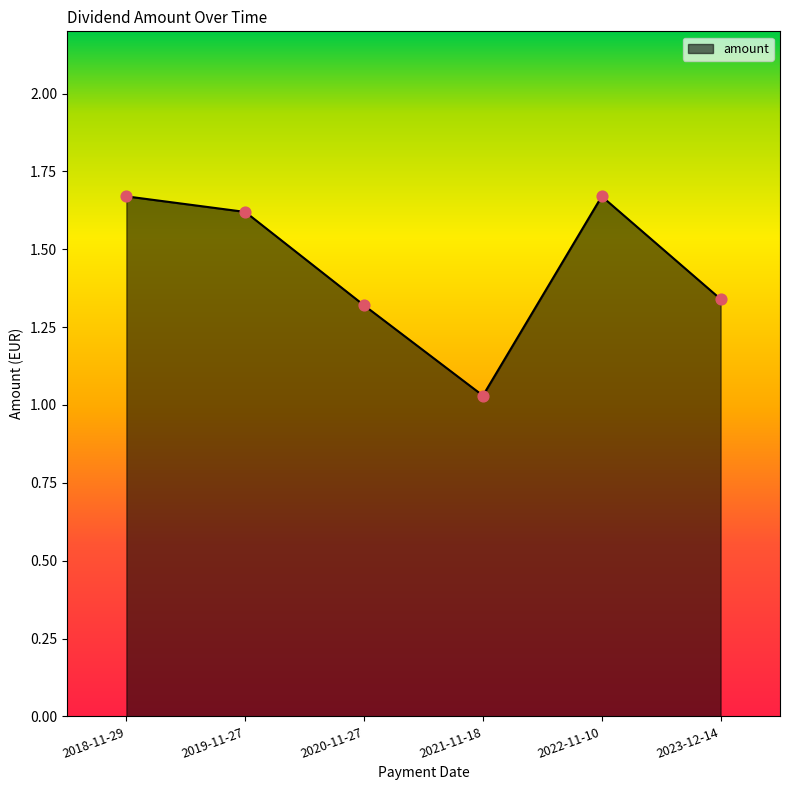

Approximately how many times larger is the value at 2020-11-27 compared to 2022-11-10?

0.8